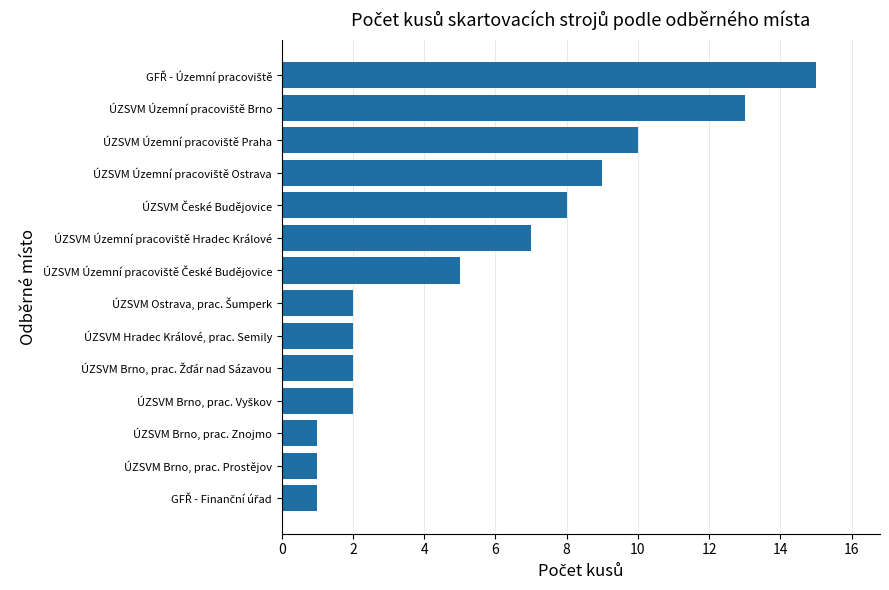

Does the chart contain stacked bars?

No